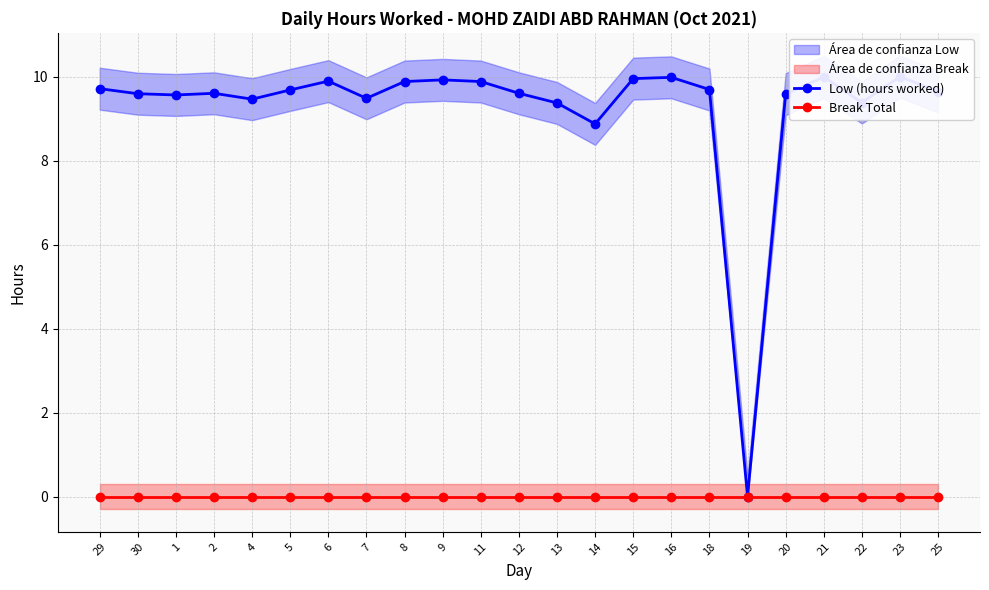

List the series in order of their overall mean, highest first.

Low (hours worked), Break Total